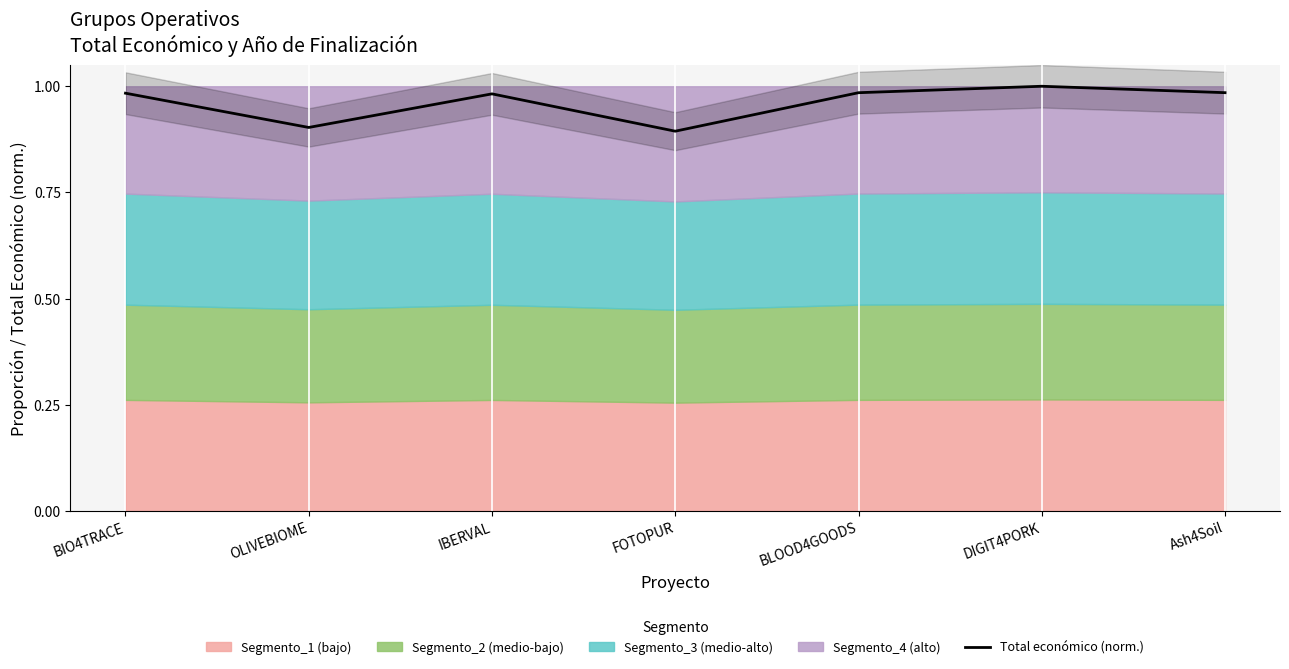

Rank the categories by value from lowest to highest.

FOTOPUR, OLIVEBIOME, IBERVAL, BIO4TRACE, BLOOD4GOODS, Ash4Soil, DIGIT4PORK